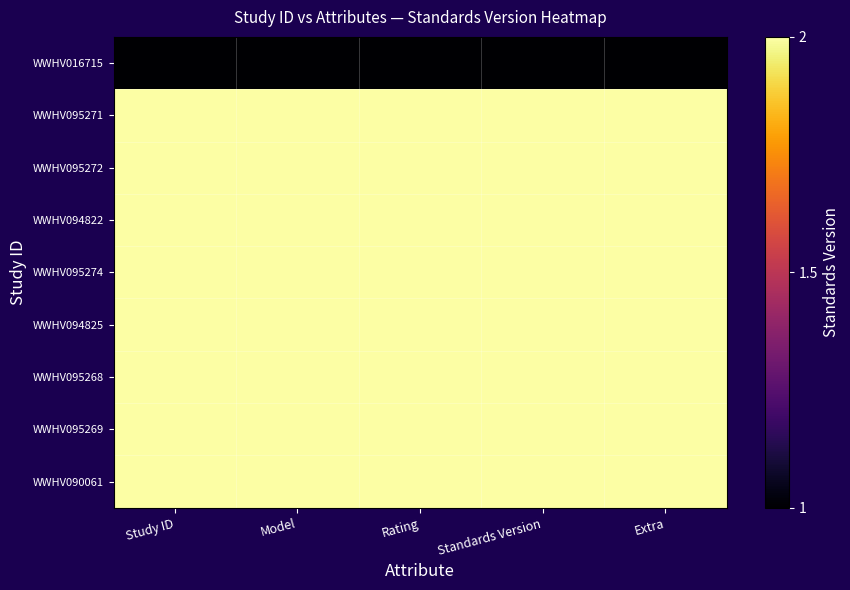

At how many categories does at least one series exceed 1?

5